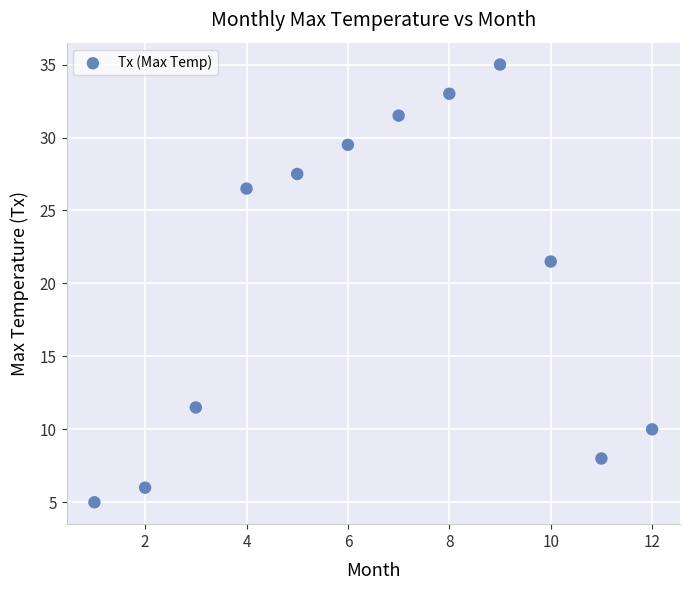

What is the range of Y values (max minus min)?

30.0